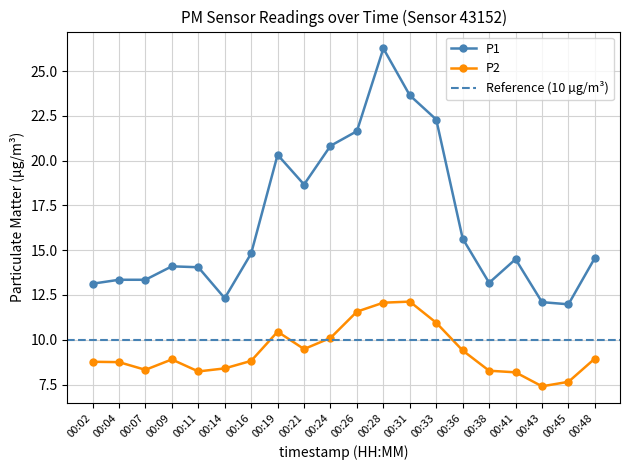

What are all the series names shown in the legend?

P1, P2